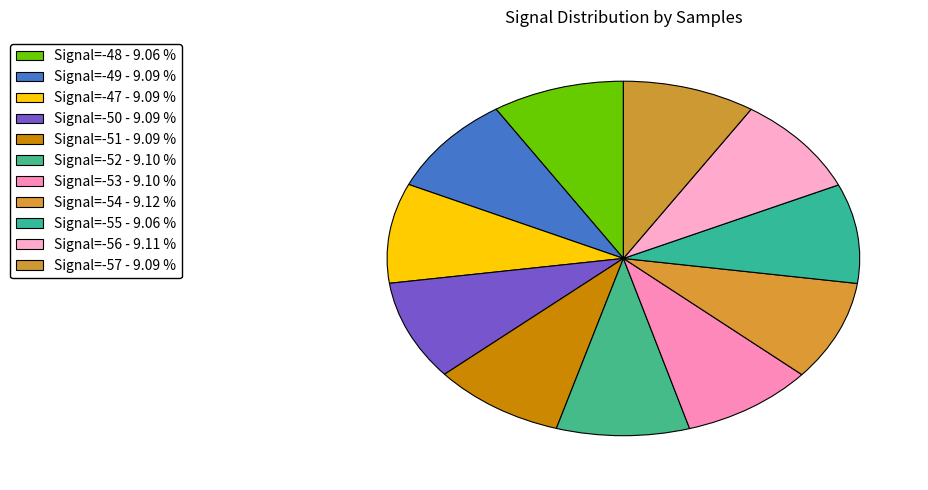

Is Signal=-51 the majority of the pie?

No